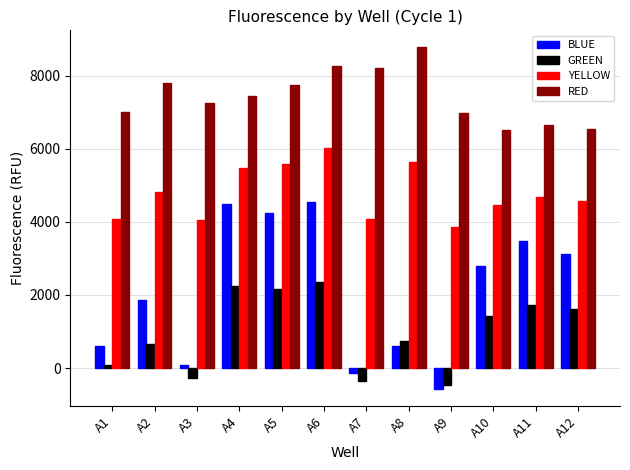

What is the difference between the highest and lowest values at A9?

7564